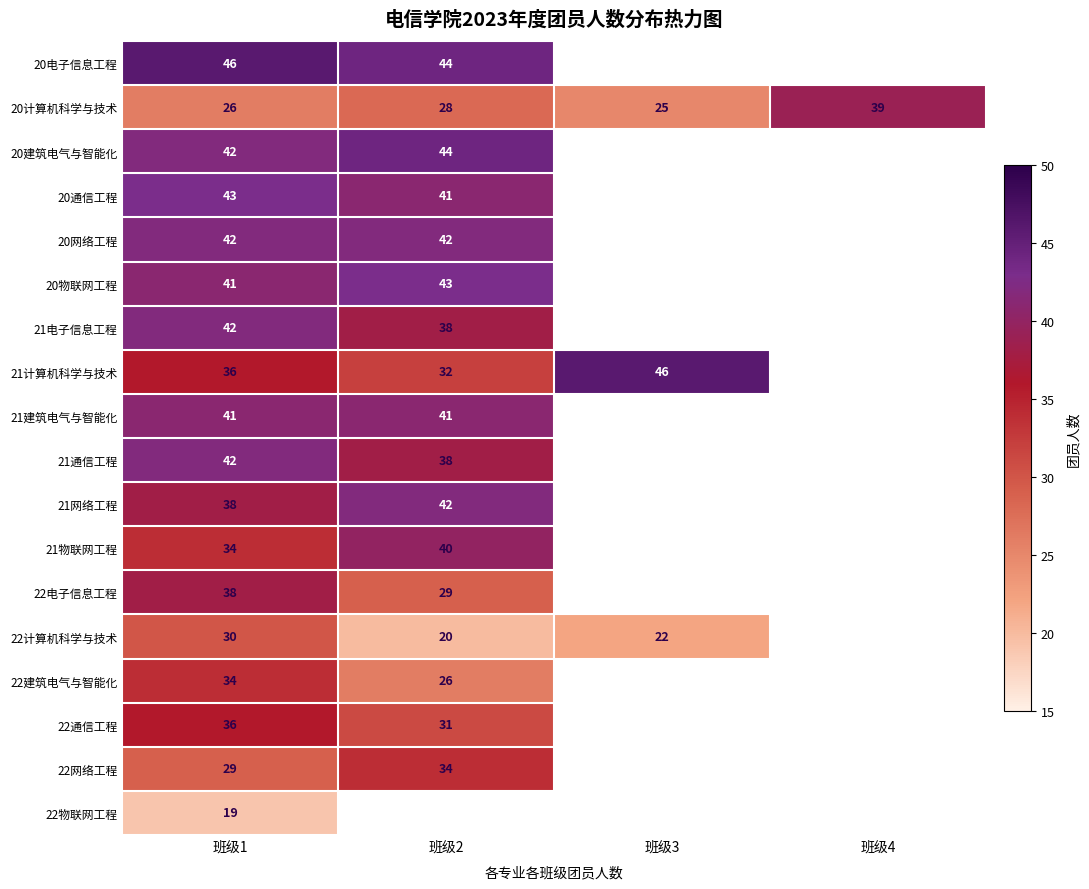

Is the value of 22建筑电气与智能化 at 班级1 greater than the value of 22网络工程 at 班级1?

Yes